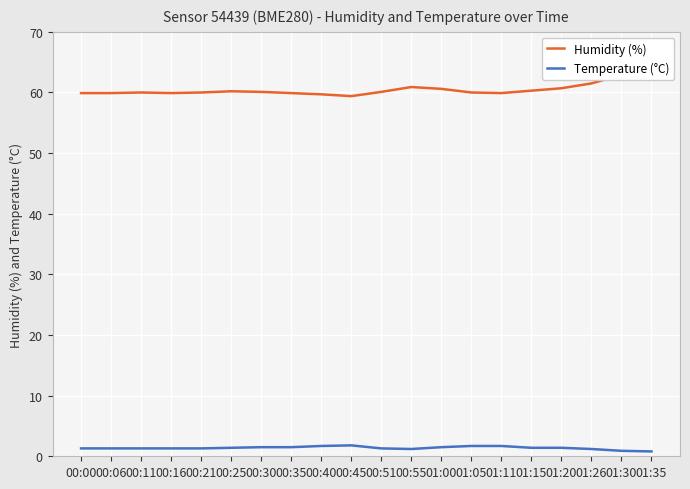

Where does the Temperature (°C) series first go above 1?

00:00